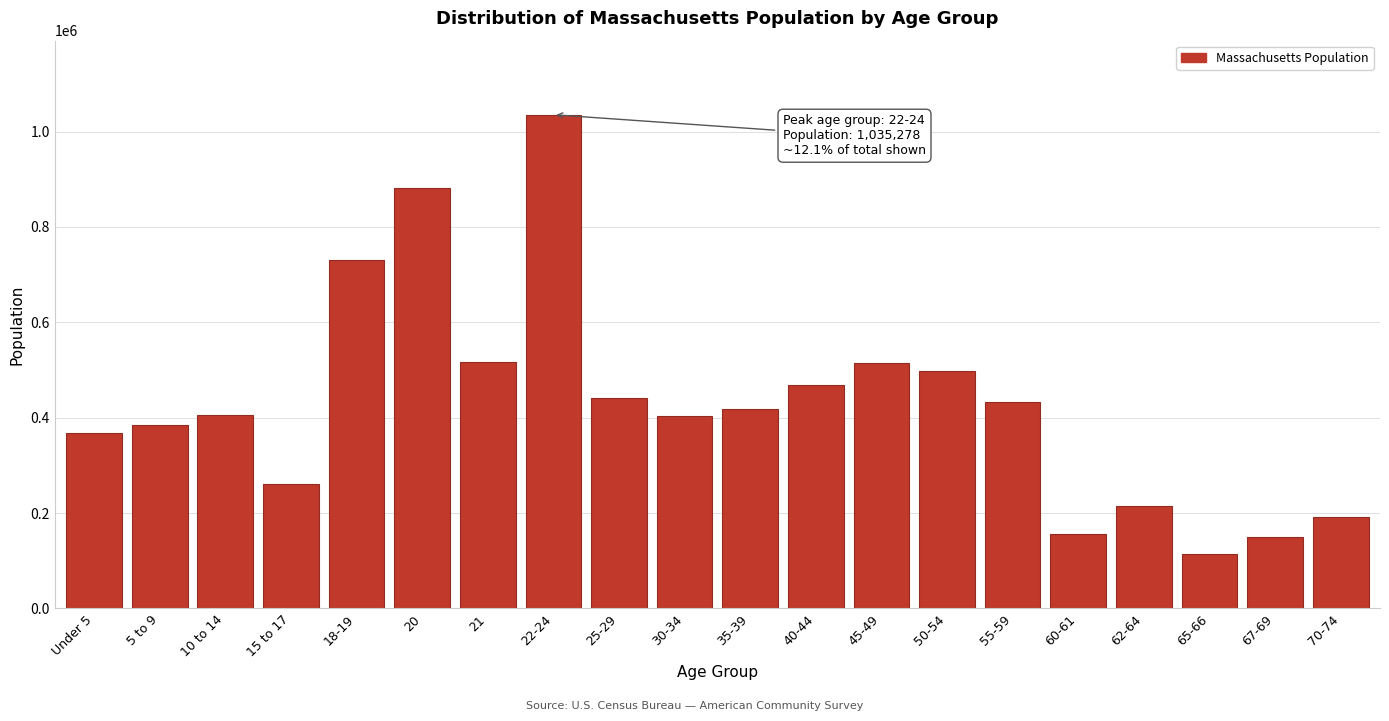

Read the value at 5 to 9, to the nearest 100.

385700